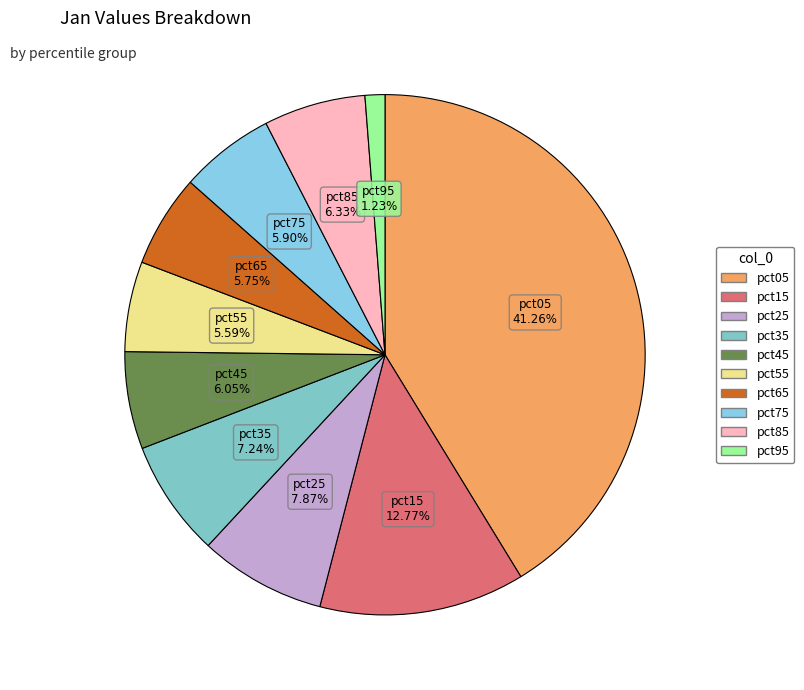

Count the number of slices in the pie.

10